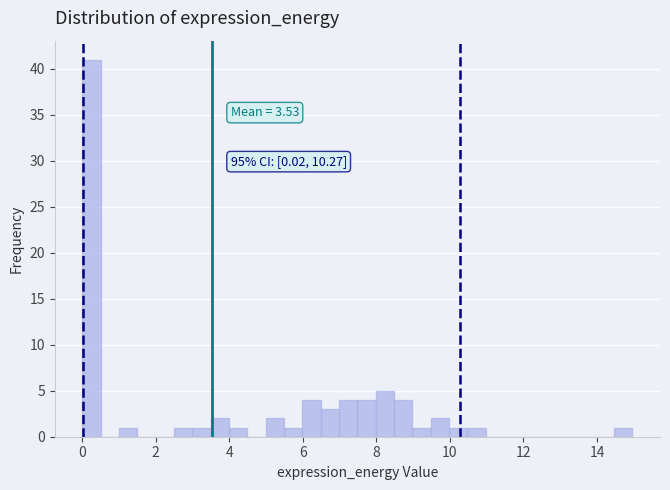

Around what value on the x-axis is the tallest bar? Give the approximate position of its centre, as read against the axis.

0.2